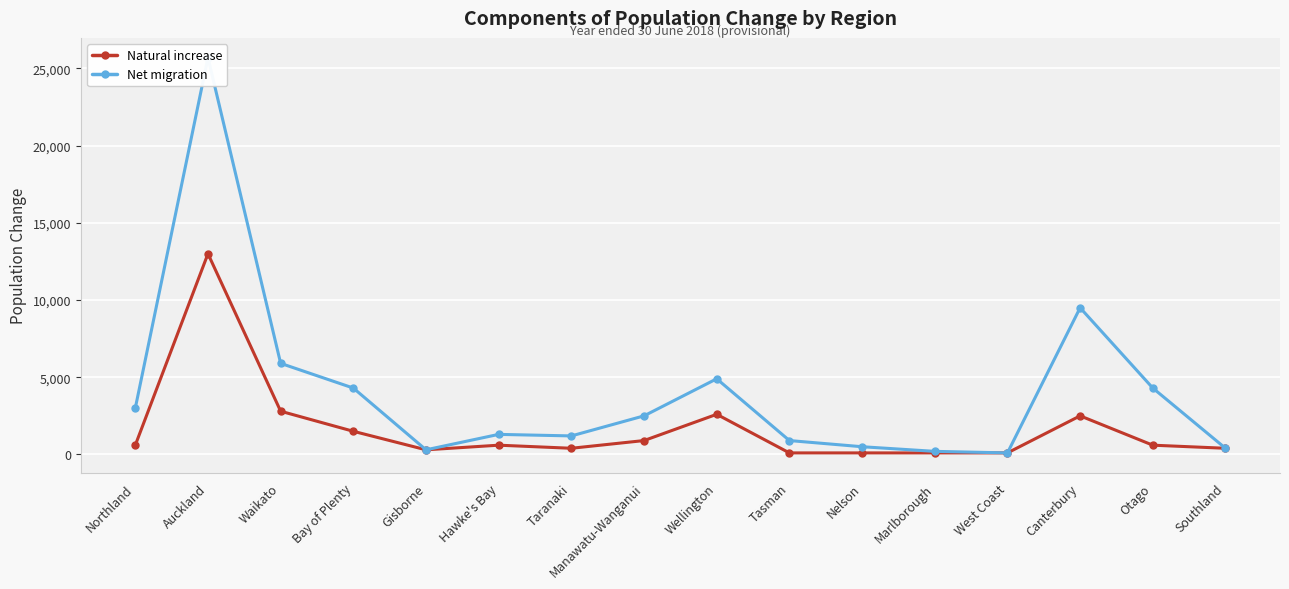

The Natural increase series shows 400 at Taranaki. True or false?

True